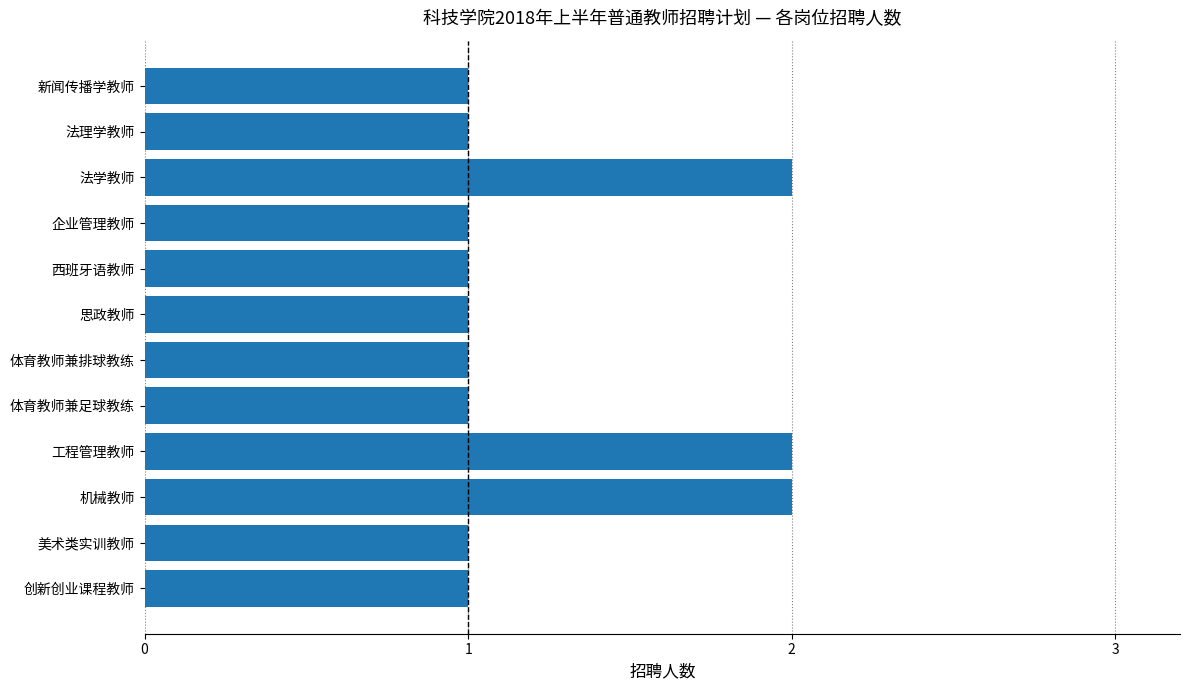

The chart shows a value of 1 at 体育教师兼排球教练. True or false?

True